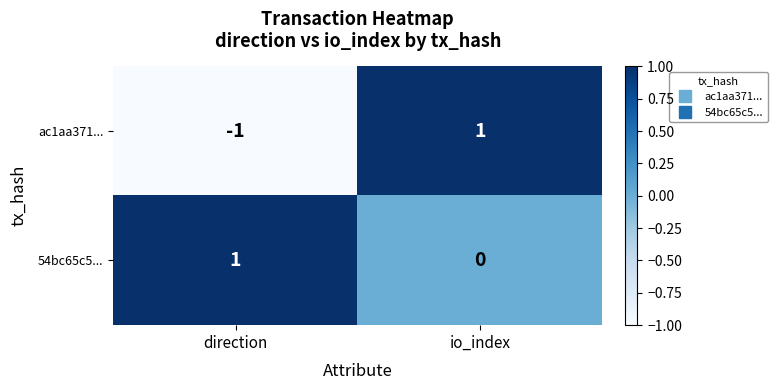

Reading left to right, extract all data points from this chart.

ac1aa371...: direction=-1	io_index=1
54bc65c5...: direction=1	io_index=0